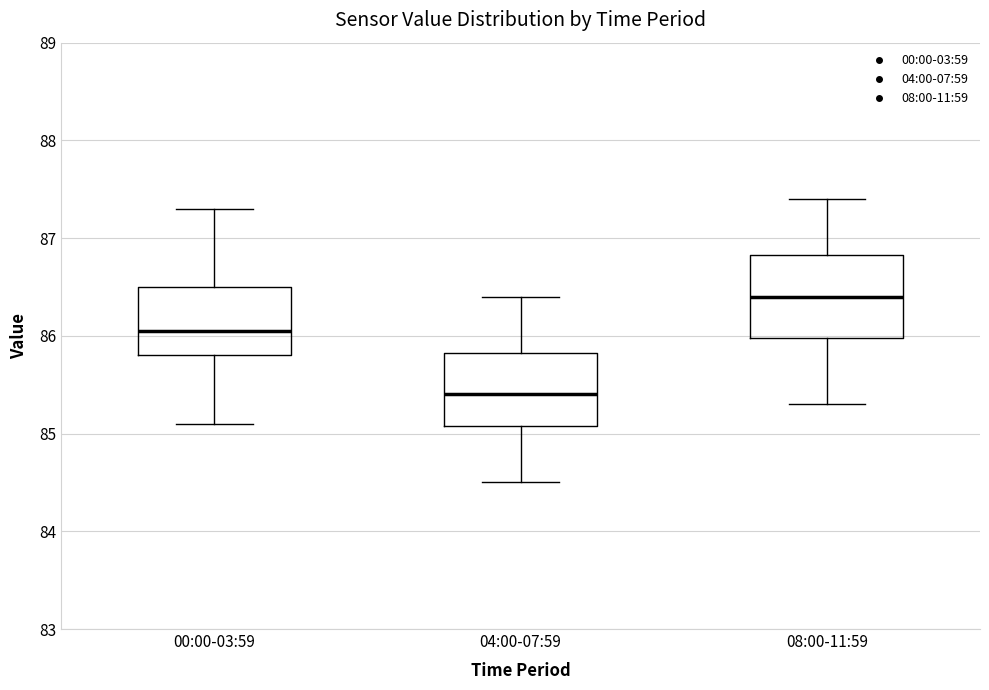

Which box has the lowest median line?

04:00-07:59